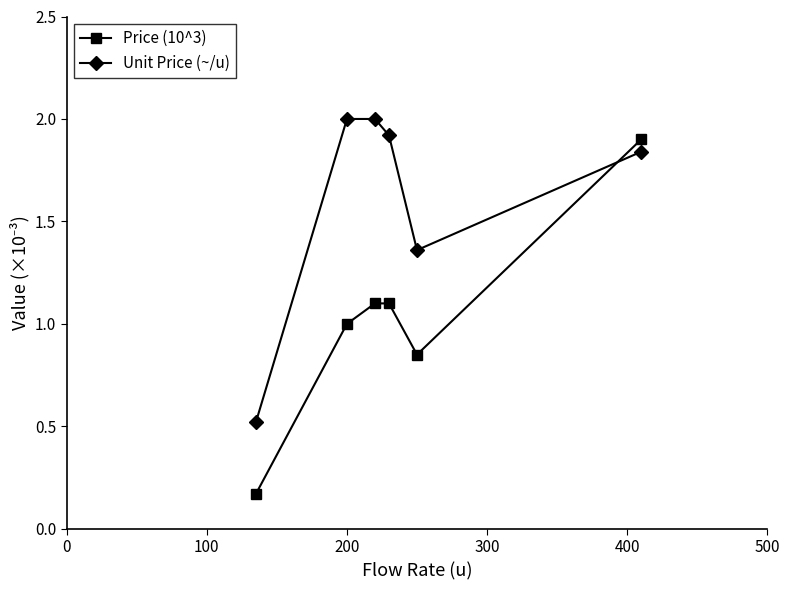

What is the lowest value of the Unit Price (~/u) series?

0.5